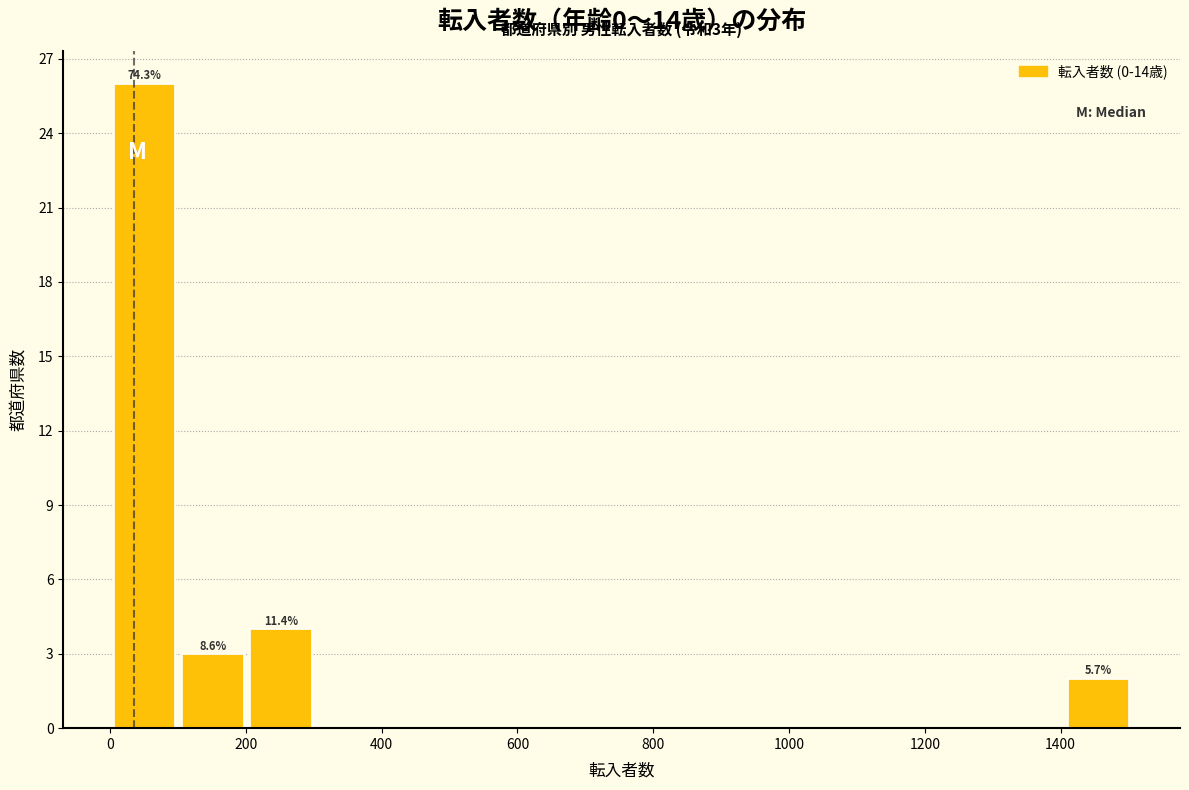

Which range on the x-axis has the tallest bar?

0 to 100